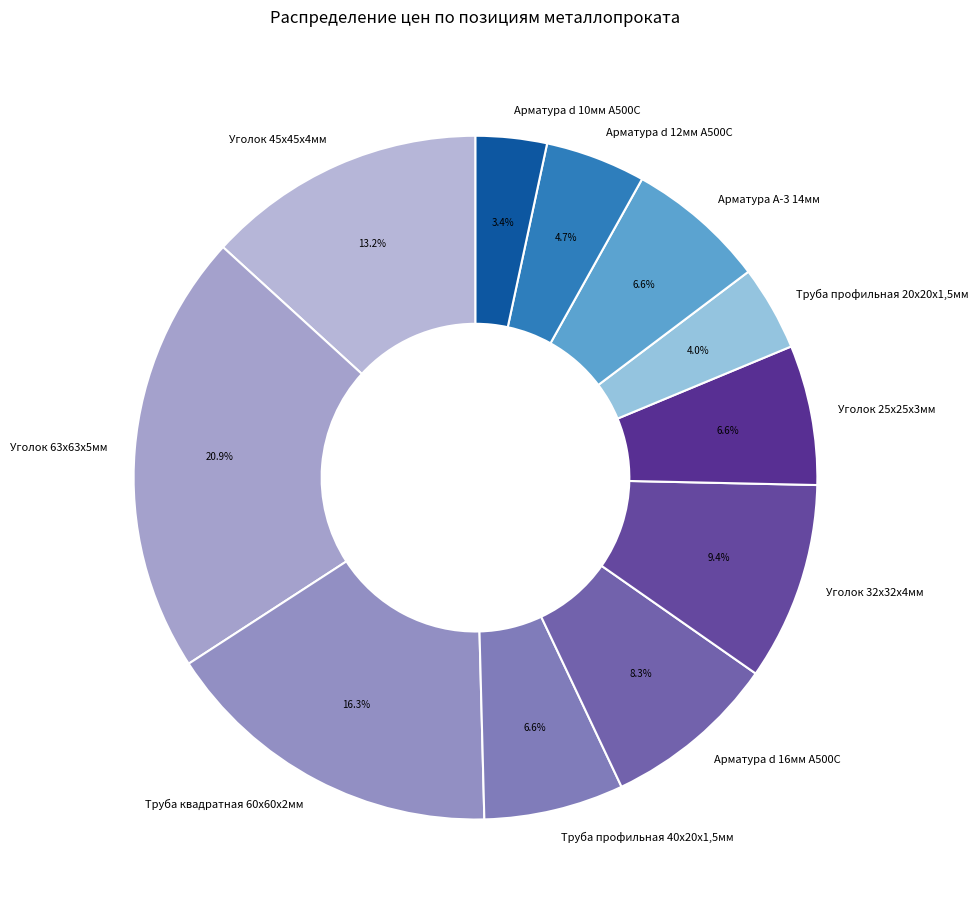

How much of the chart is everything except Арматура А-3 14мм?

93.4%